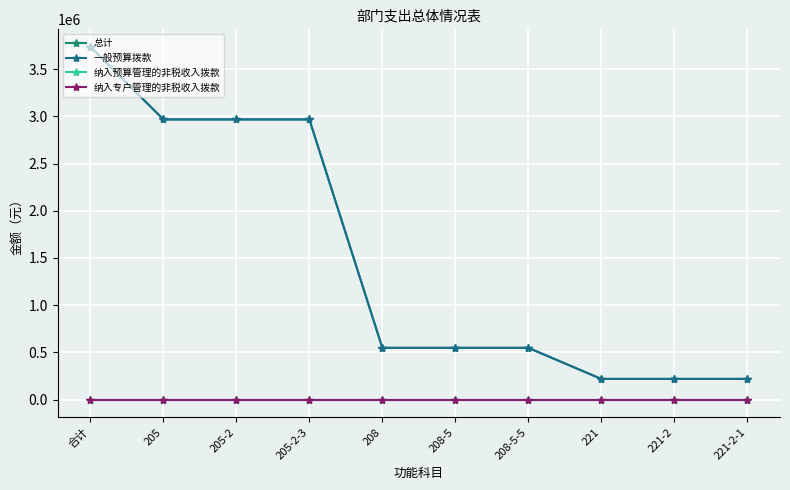

Is this an area chart (filled region under the line)?

No